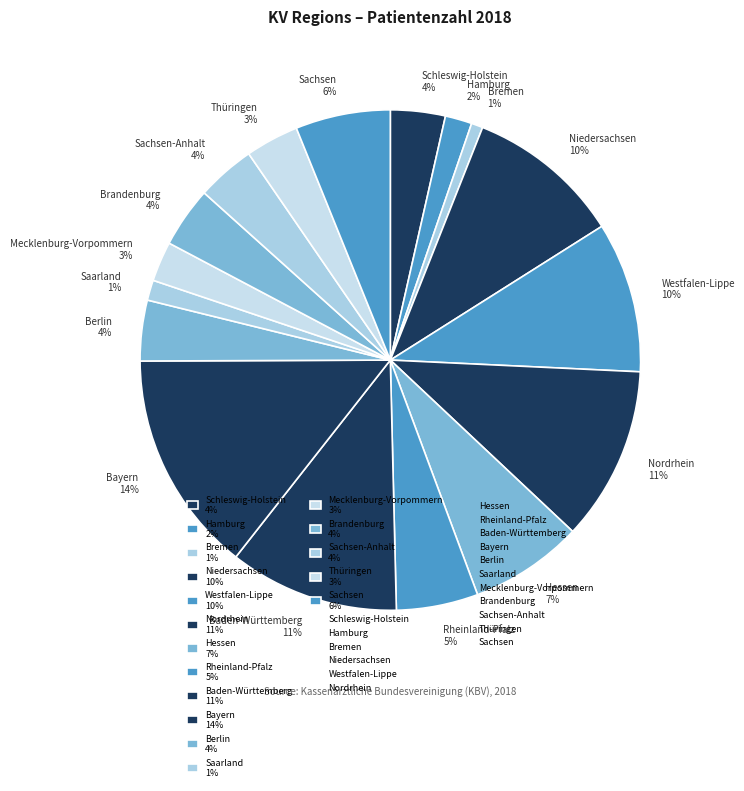

Is it true that Westfalen-Lippe 10% is 10% of the pie?

True